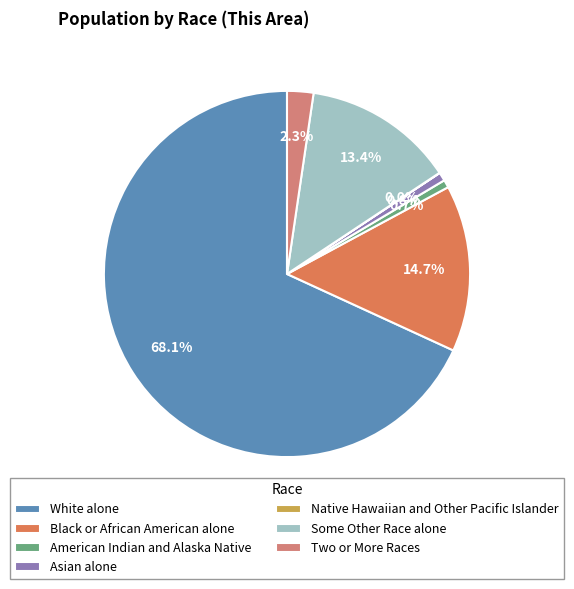

Which slice represents more than half of the pie?

White alone